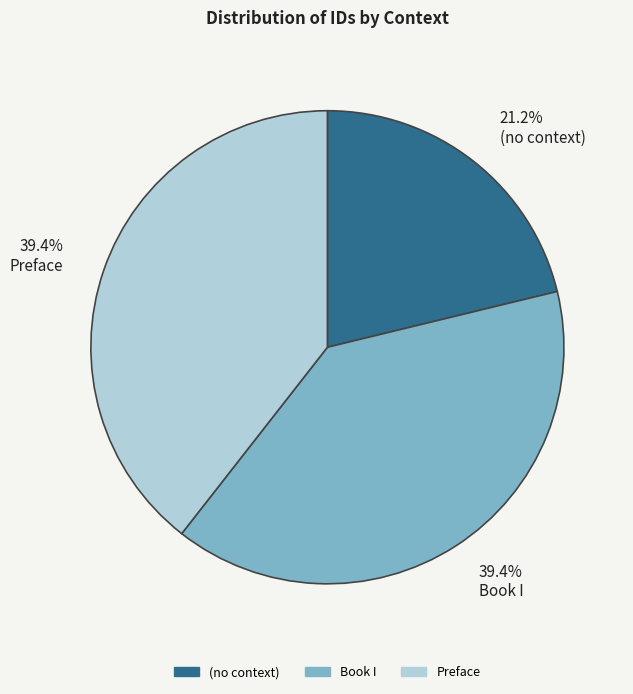

Between 39.4% Preface and 21.2% (no context), which is larger?

39.4% Preface